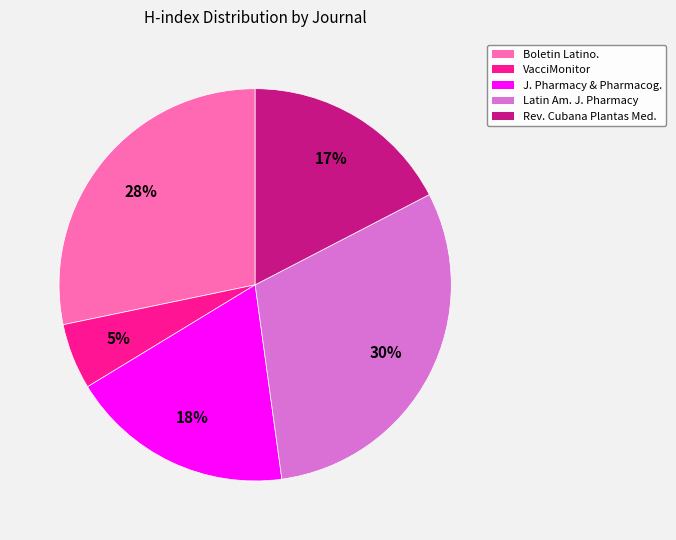

To the nearest percent, what is the average slice percentage?

20%